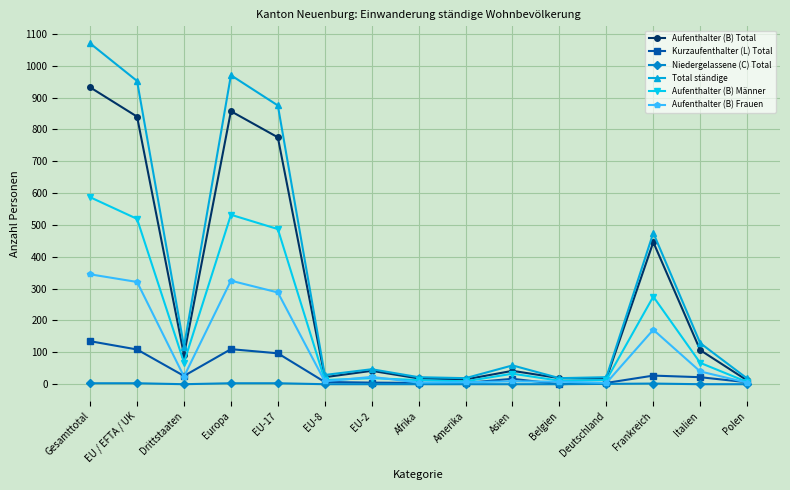

What is the total value across all series at Gesamttotal?

3072